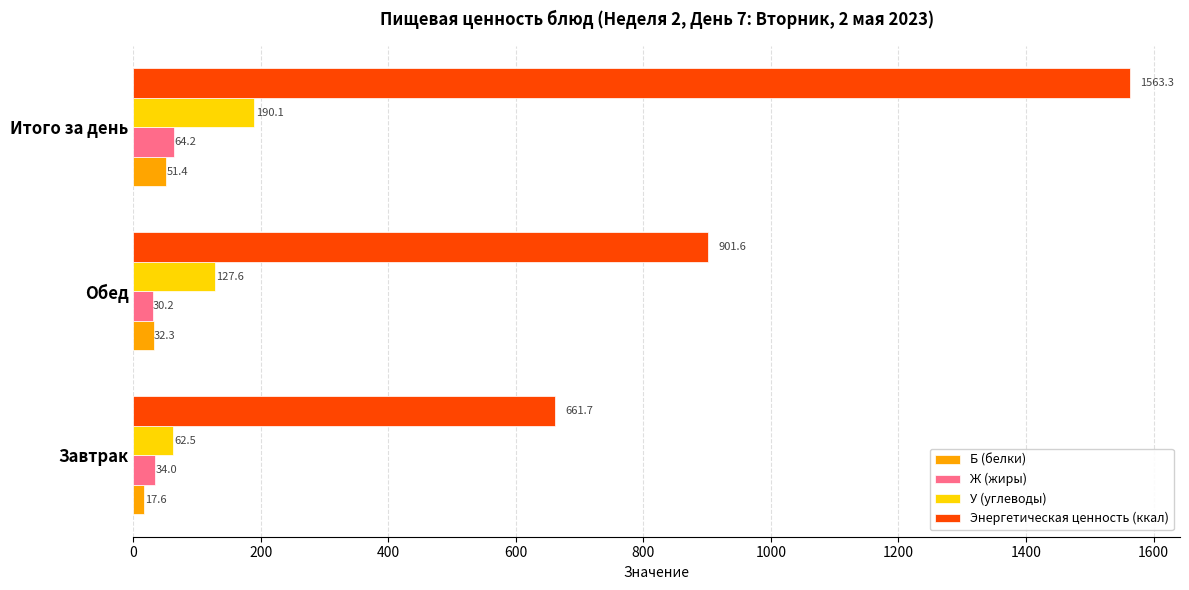

What are all the series names shown in the legend?

Б (белки), Ж (жиры), У (углеводы), Энергетическая ценность (ккал)